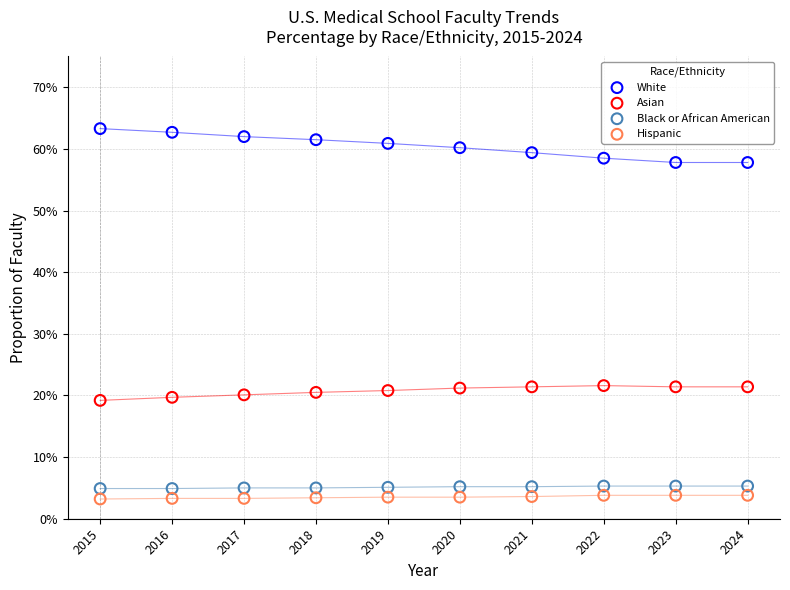

What are all the series names shown in the legend?

White, Asian, Black or African American, Hispanic